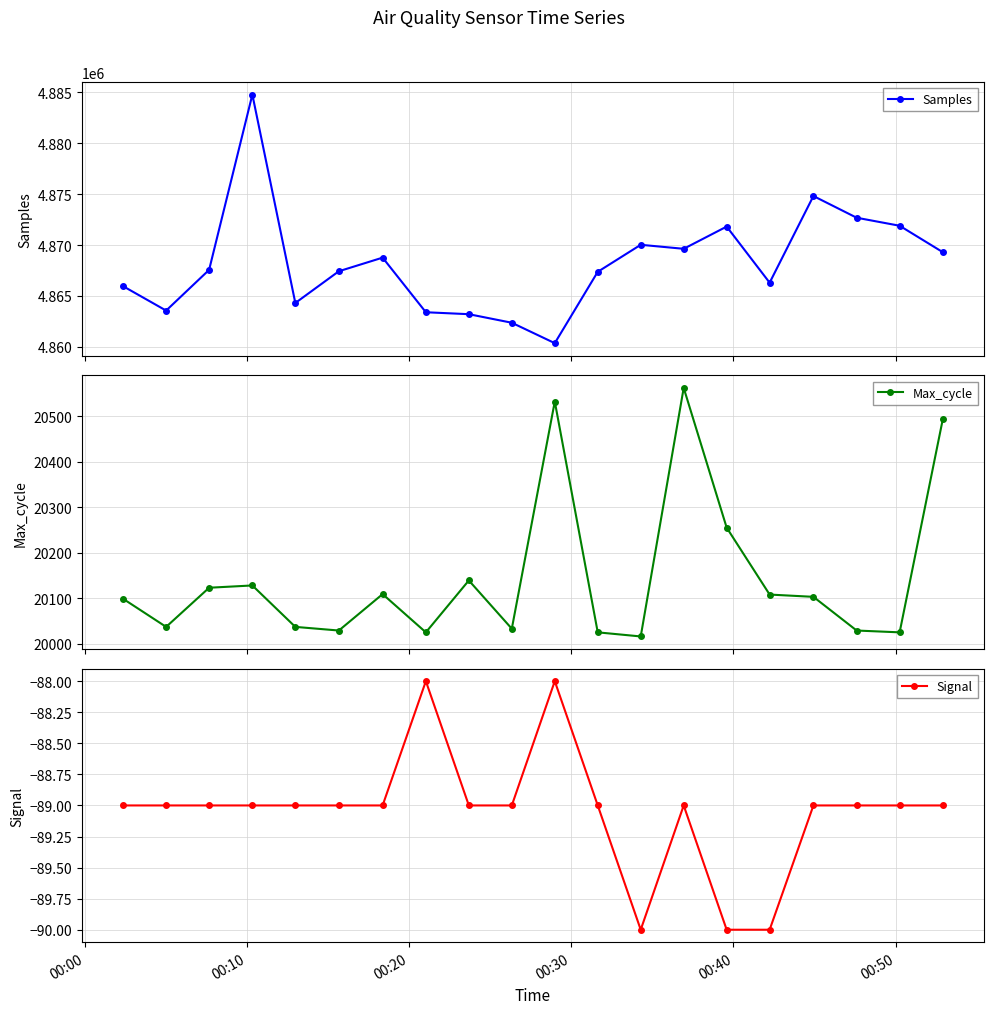

In Signal, how many points are higher than both neighbors (excluding endpoints)?

3